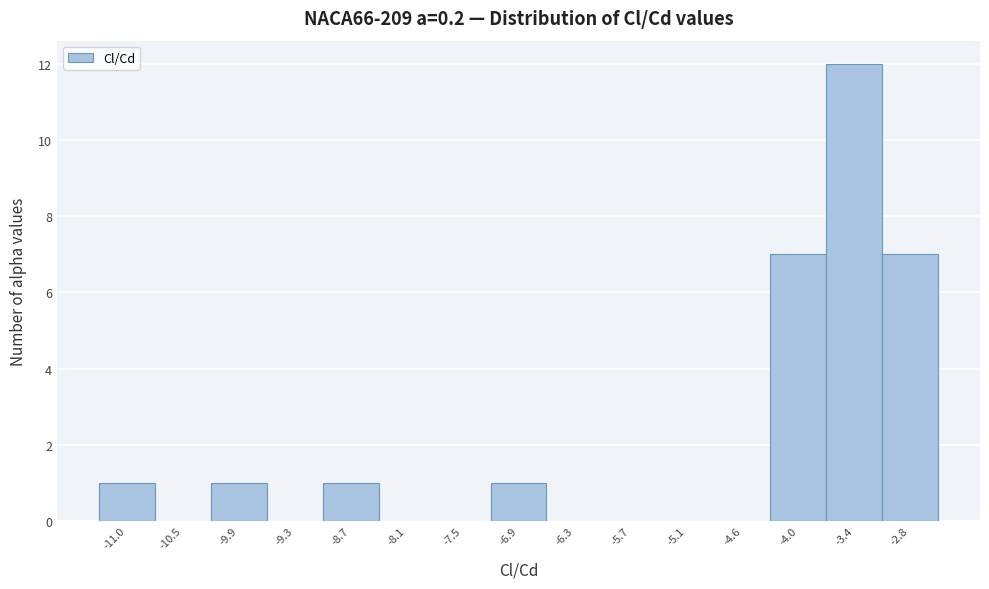

What is the height of the bar covering -4.3 to -3.7 on the x-axis? Neither the bar edges nor the heights are printed on the chart, so give them approximately, as read against the axes.

7